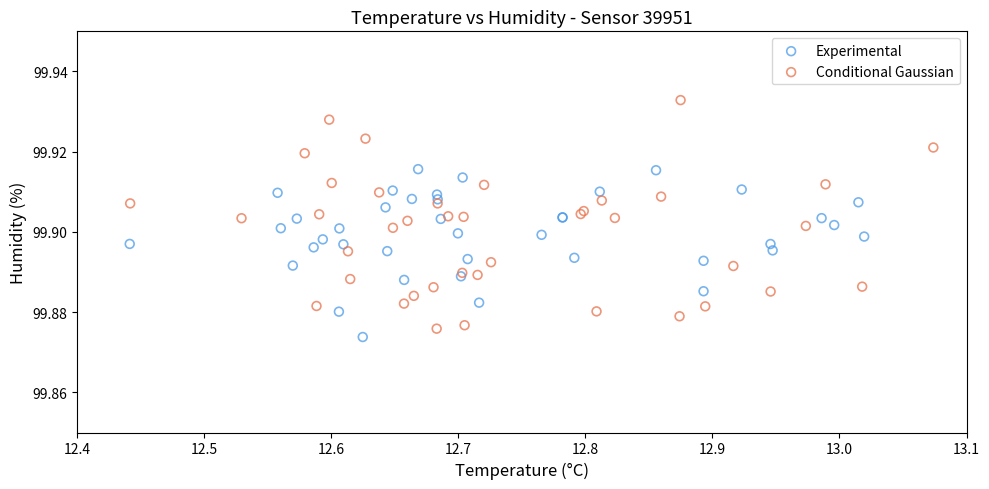

Which series has the widest spread of Y values?

Conditional Gaussian